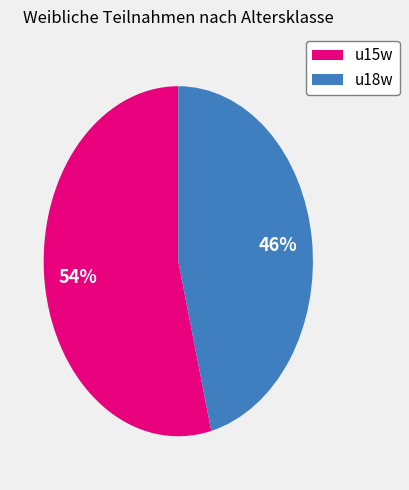

Is there any slice that represents more than half of the pie?

Yes